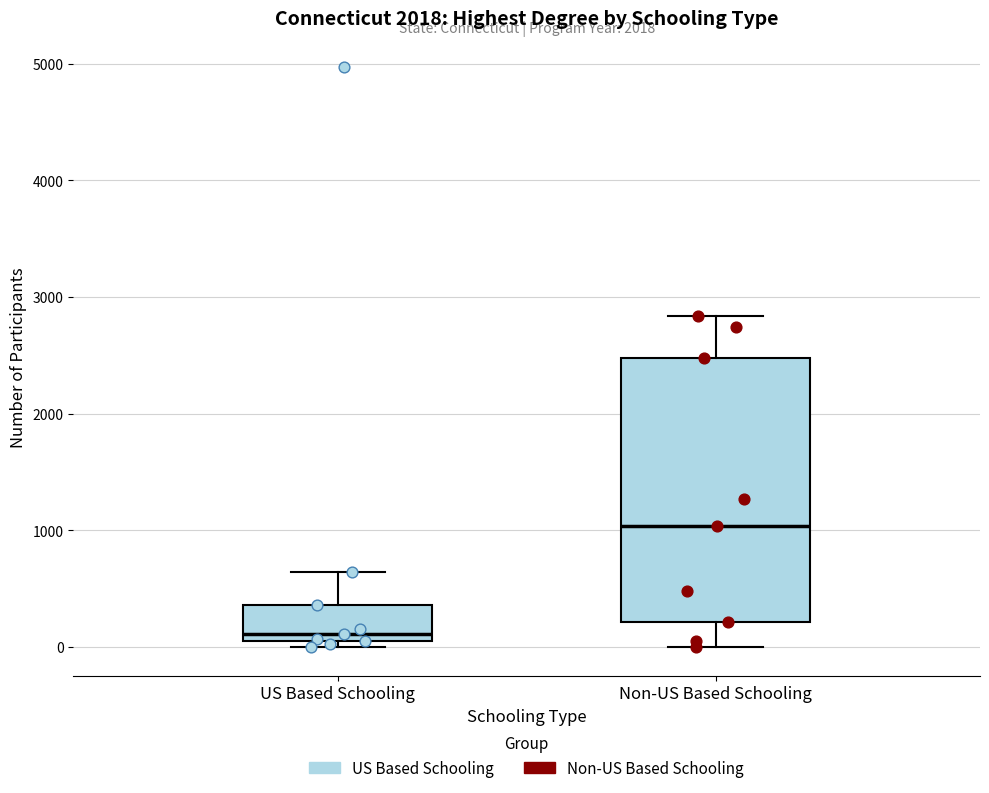

Comparing the boxes themselves (not the whiskers), which one is the tallest?

Non-US Based Schooling